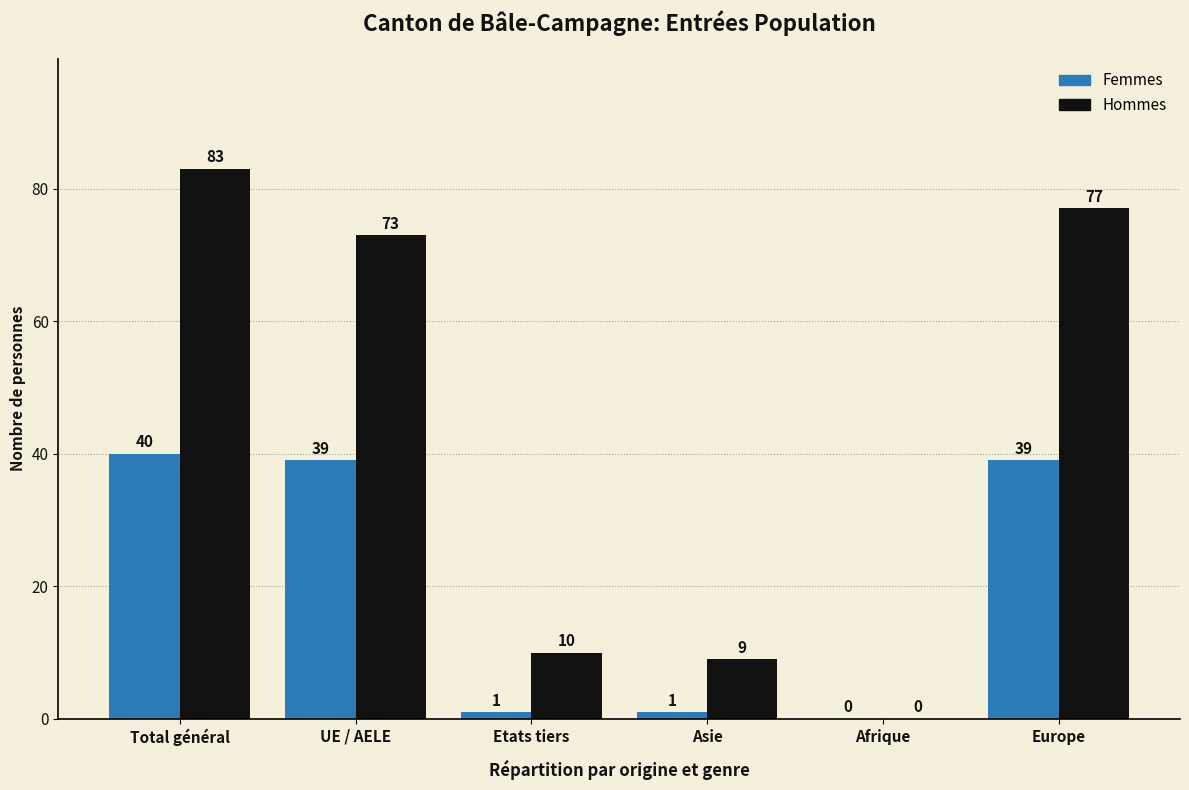

Which series has the widest spread of values?

Hommes